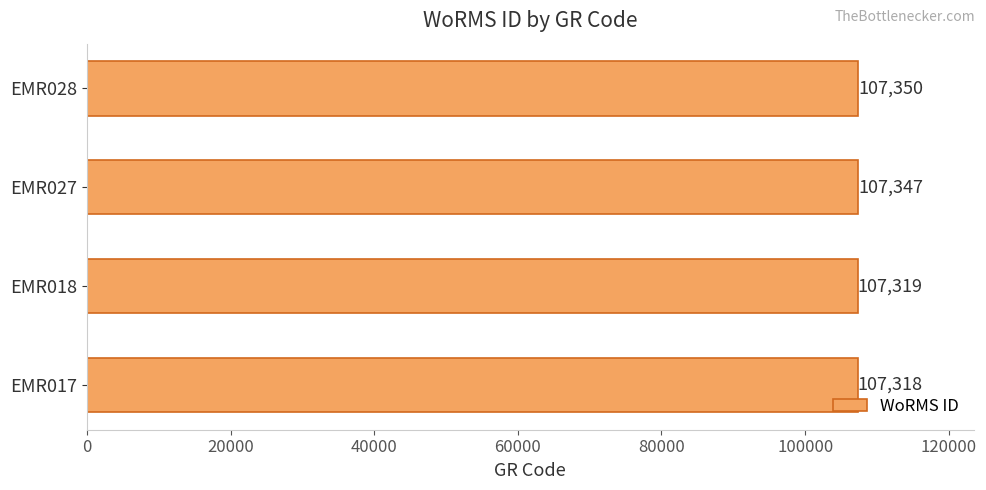

List the labels in order of value, largest first.

EMR028, EMR027, EMR018, EMR017